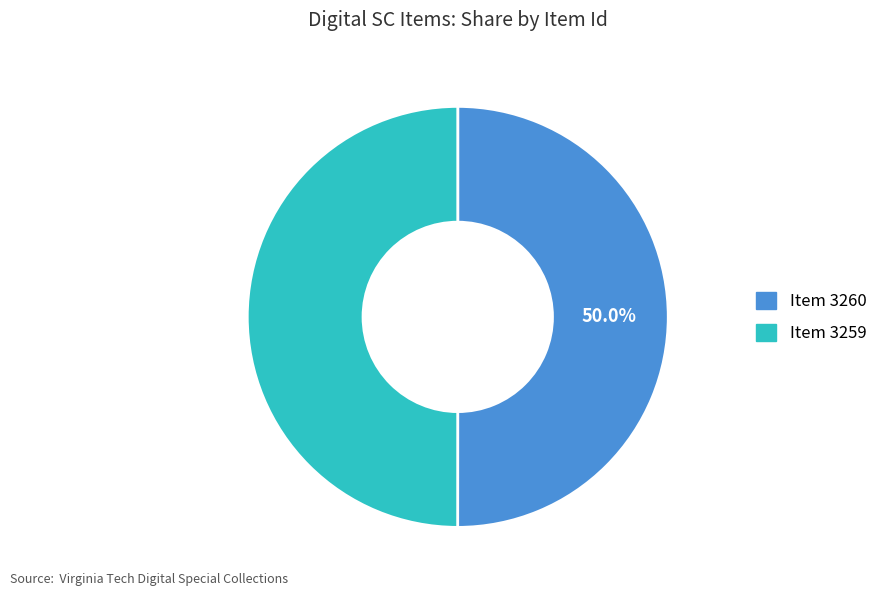

The Item 3260 slice represents 50% of the pie. True or false?

True